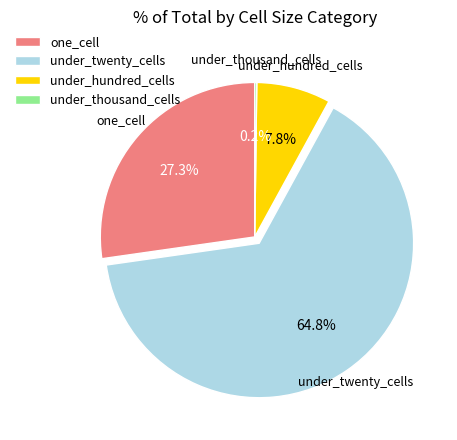

What portion of the pie excludes under_hundred_cells?

92.2%